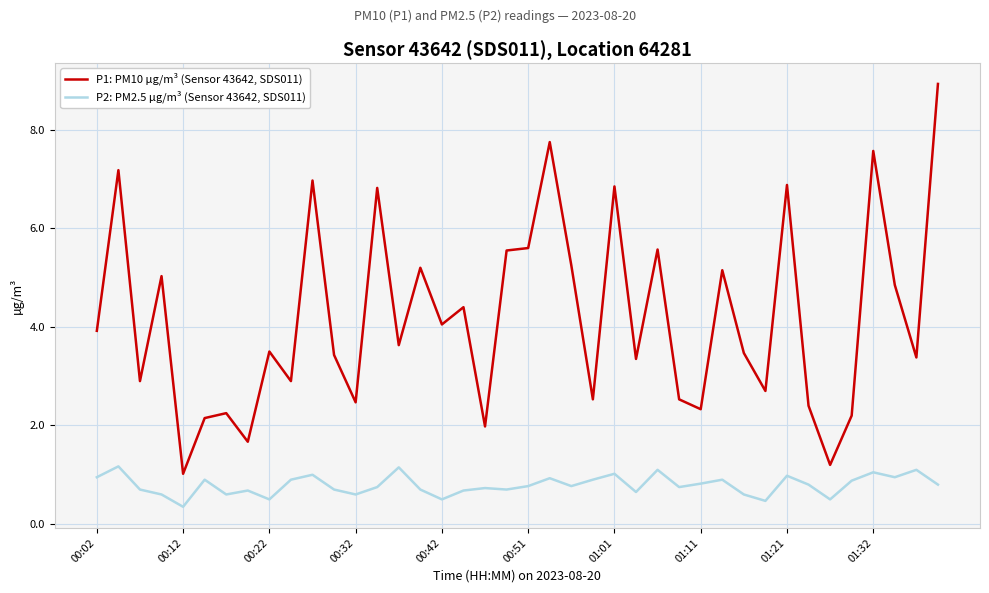

Rank the series by their average value, from highest to lowest.

P1: PM10 µg/m³ (Sensor 43642, SDS011), P2: PM2.5 µg/m³ (Sensor 43642, SDS011)